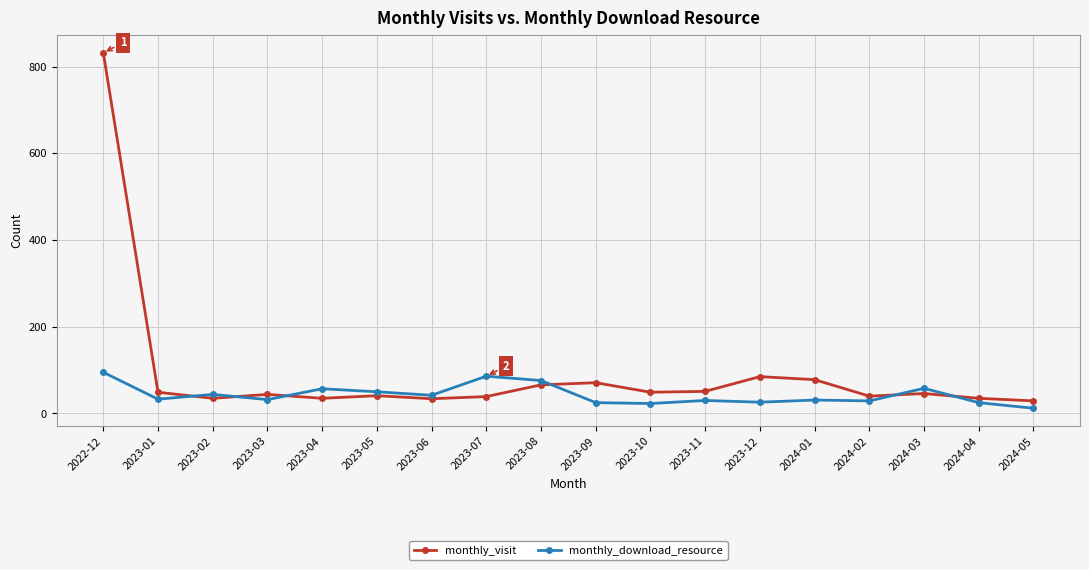

True or false: monthly_visit and monthly_download_resource intersect in this chart.

True